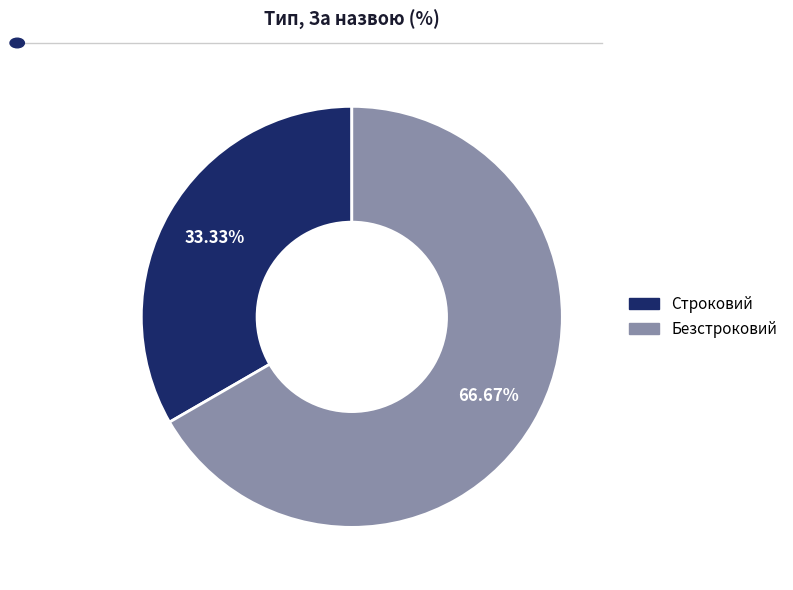

Between Безстроковий and Строковий, which is larger?

Безстроковий